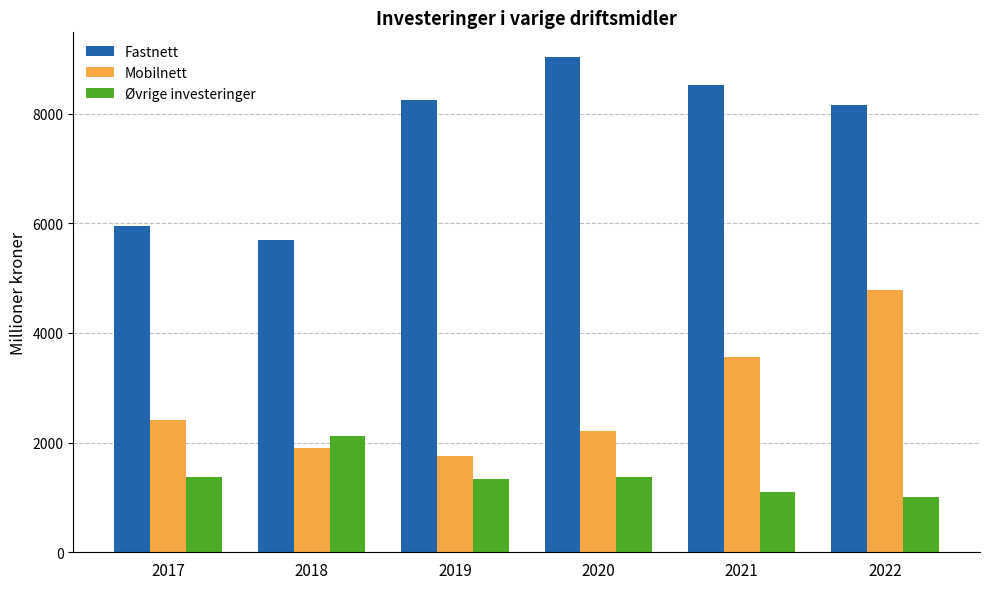

What are all the series names shown in the legend?

Fastnett, Mobilnett, Øvrige investeringer